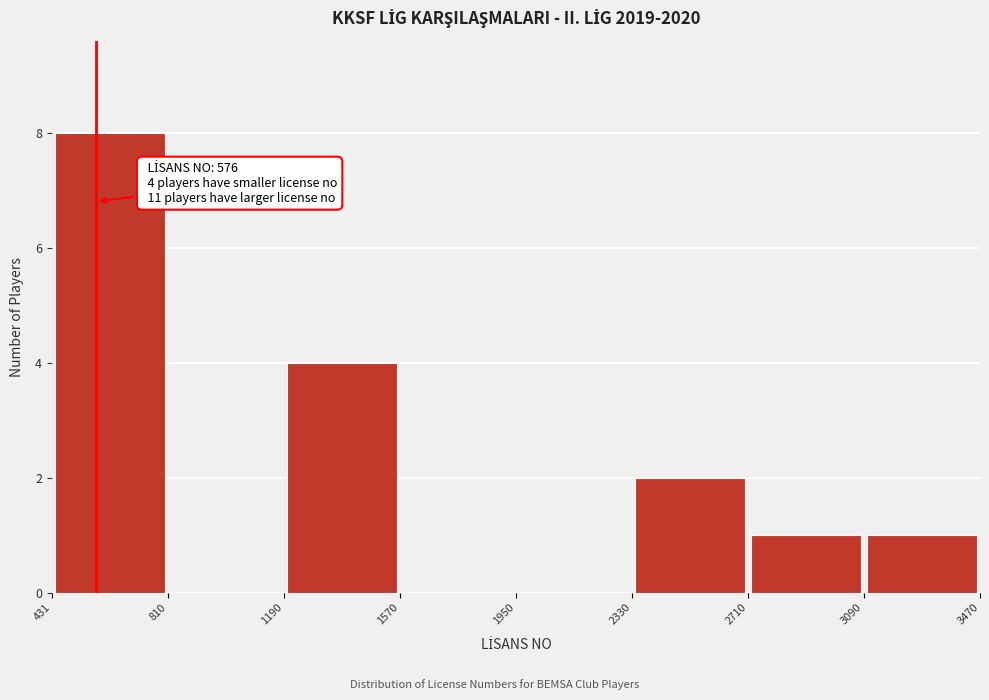

Which range on the x-axis has the tallest bar?

431 to 810